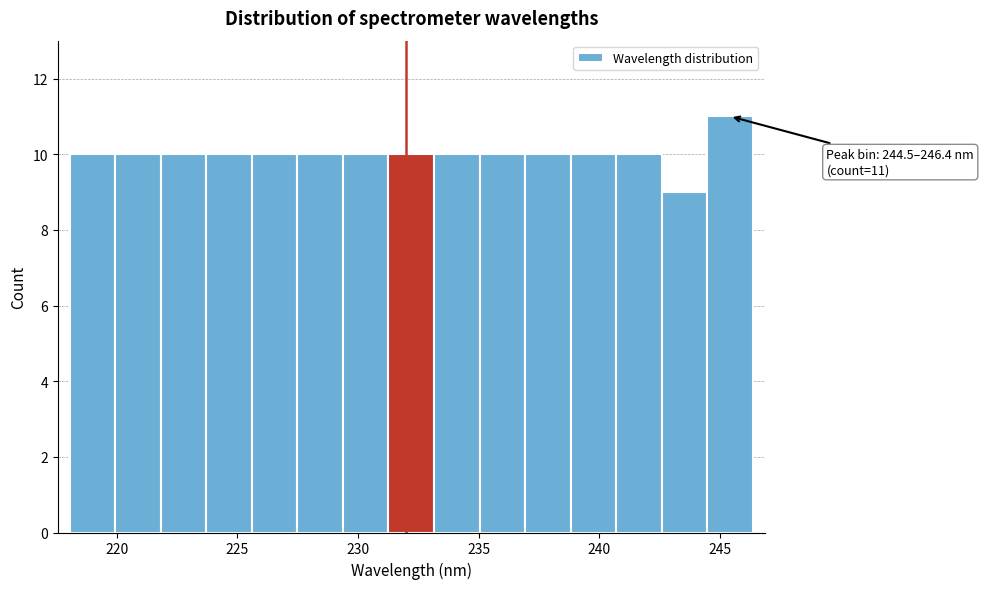

Read against the x-axis, roughly where is the centre of the tallest bar?

245.5